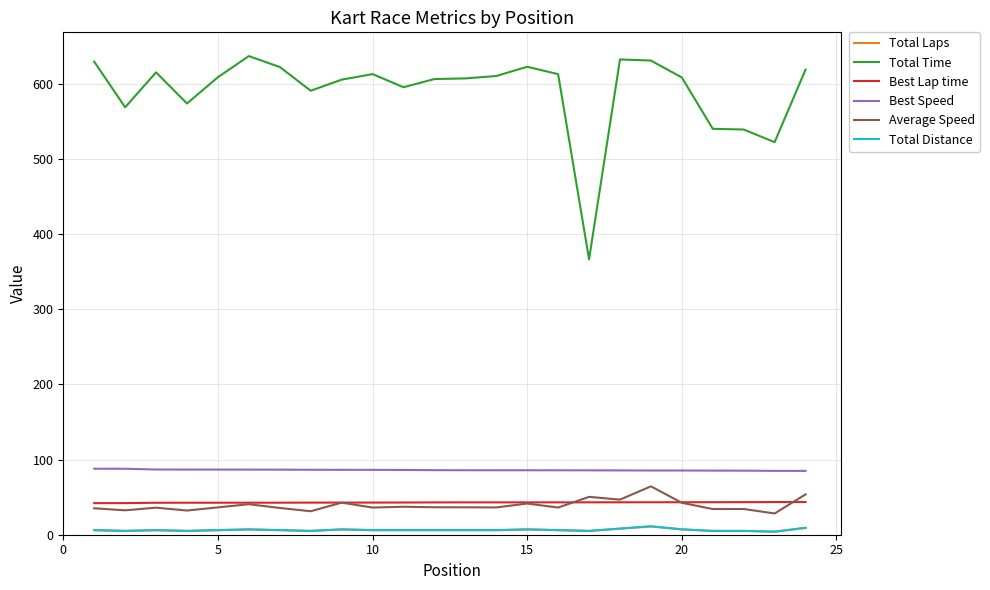

Which series has the largest total across all categories?

Total Time